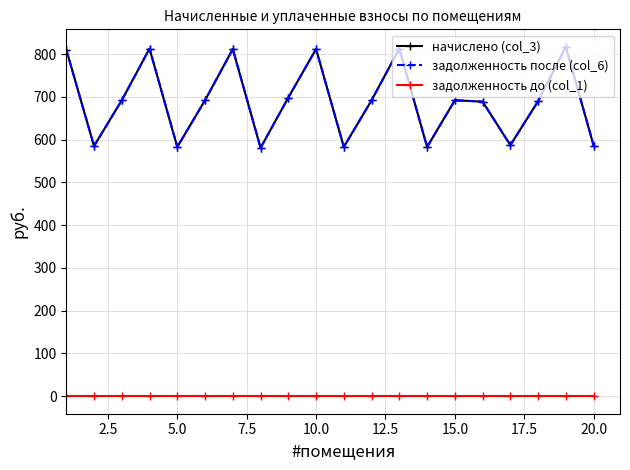

Is this an area chart (filled region under the line)?

No